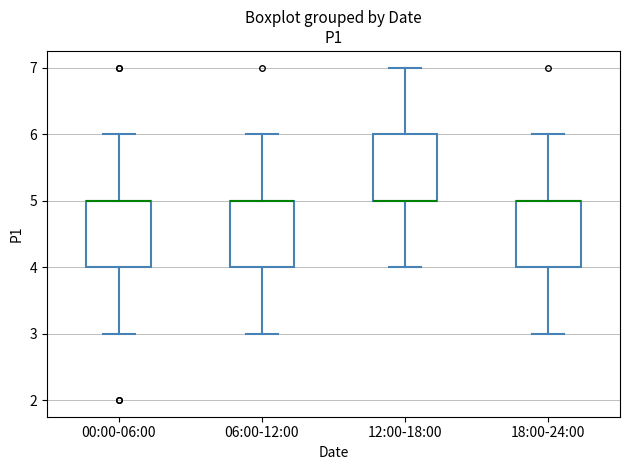

Reading left to right, transcribe this box plot: for each box, give where its median line is, the range the box spans, and where its two whiskers end, as read against the y-axis. The values are not printed on the chart, so give them approximately, as read against the axis.

00:00-06:00: median 5 (drawn on the box's upper edge), box 4 to 5, whiskers 3 to 6
06:00-12:00: median 5 (drawn on the box's upper edge), box 4 to 5, whiskers 3 to 6
12:00-18:00: median 5 (drawn on the box's lower edge), box 5 to 6, whiskers 4 to 7
18:00-24:00: median 5 (drawn on the box's upper edge), box 4 to 5, whiskers 3 to 6